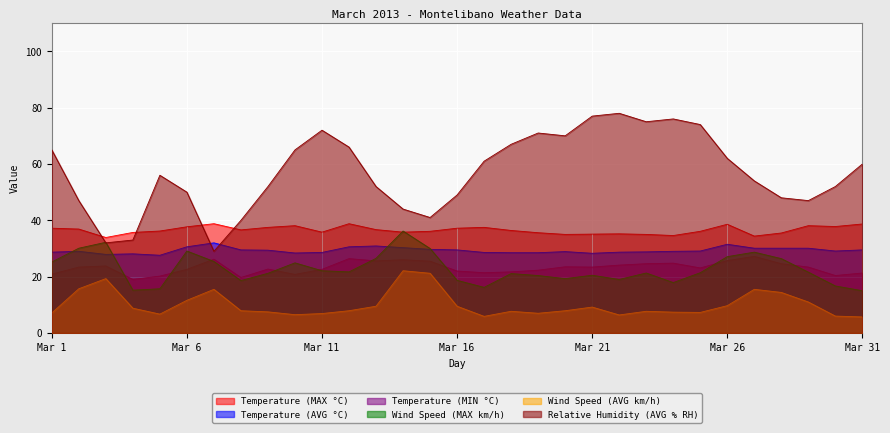

What is the average value of the Temperature (MAX °C) series?

36.5